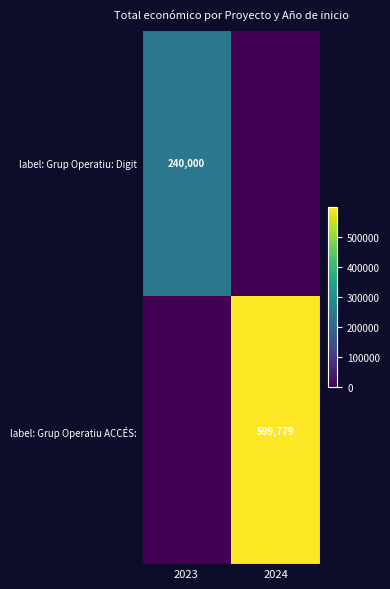

The value of label: Grup Operatiu ACCÉS: at 2024 is 305291. True or false?

False